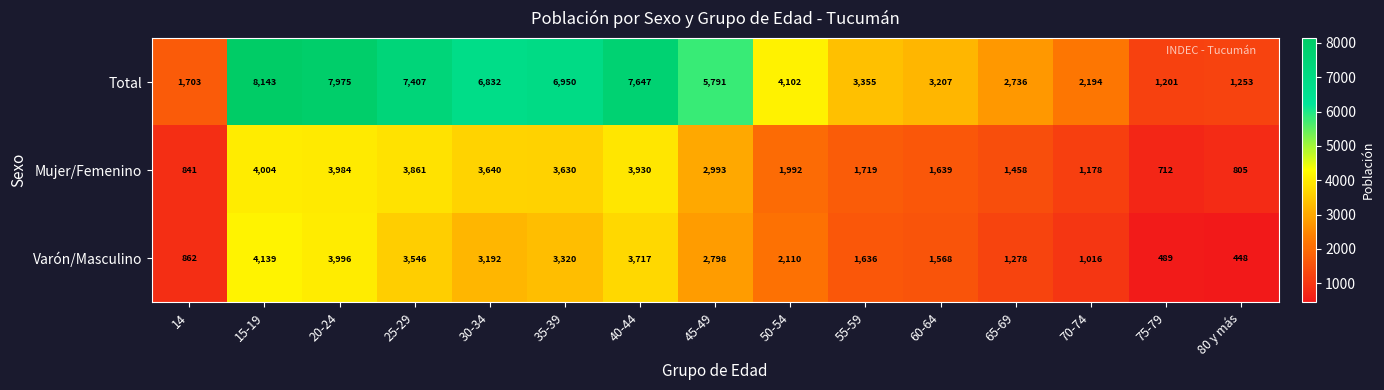

At how many categories does at least one series exceed 2588?

11